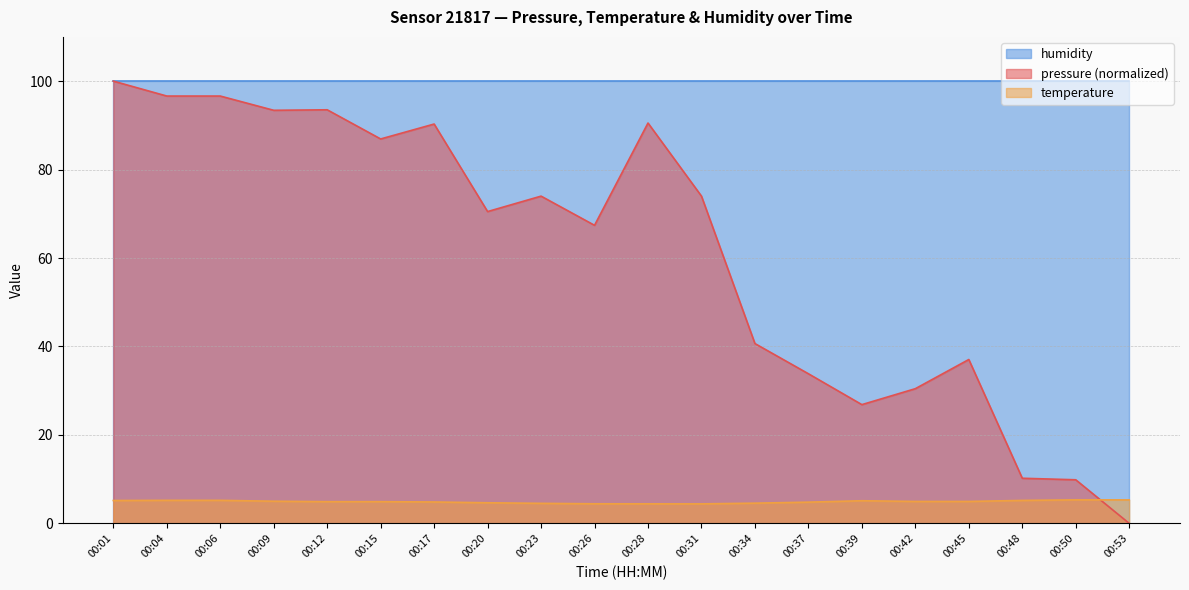

What is the value of the pressure point at the 16th from the left?

30.5